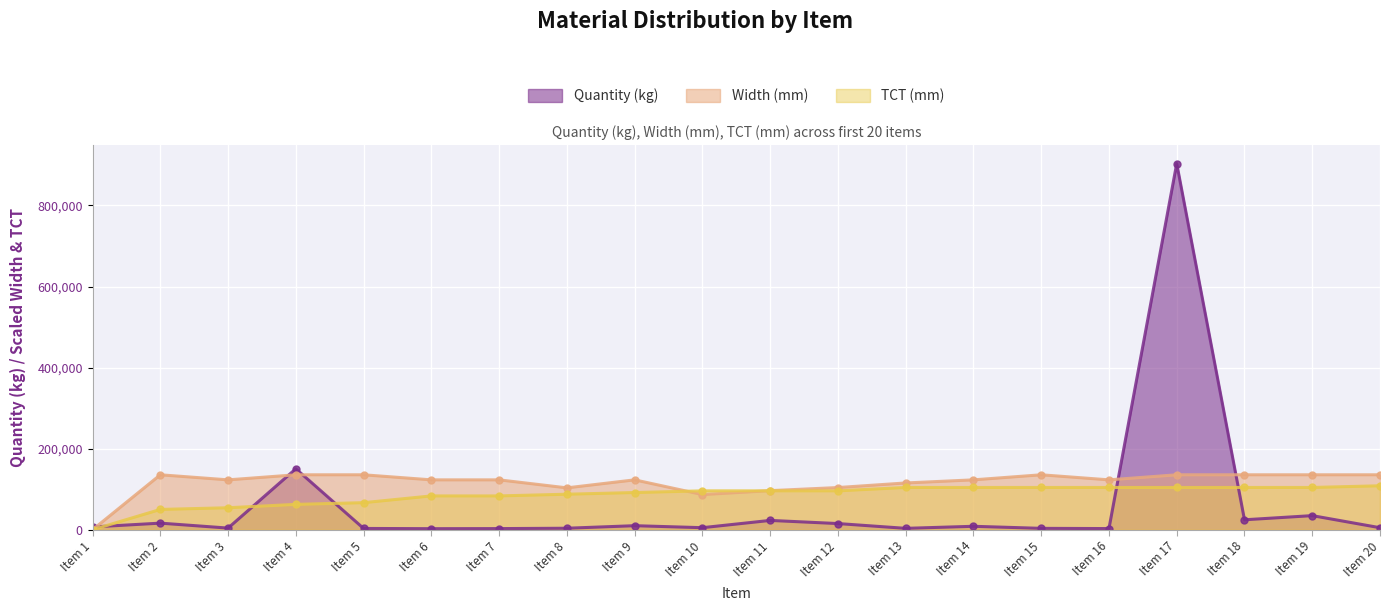

Reading right to left, list all the values displayed in this chart.

Quantity (kg): 4940.0	34760.0	24510.0	903440.0	2830.0	3350.0	8450.0	3370.0	15190.0	22930.0	5010.0	9930.0	3650.0	2760.0	2550.0	3130.0	150310.0	4010.0	16240.0	6820.0
Width (mm): 135516.0	135516.0	135516.0	135516.0	123013.0	135516.0	123013.0	115349.9	104056.9	96393.8	86714.1	123013.0	103250.3	123013.0	123013.0	135516.0	135516.0	123013.0	135516.0	0.0
TCT (mm): 108412.8	104243.1	104243.1	104243.1	104243.1	104243.1	104243.1	104243.1	95903.6	95903.6	95903.6	91733.9	87564.2	83394.5	83394.5	66715.6	62545.8	54206.4	50036.7	0.0